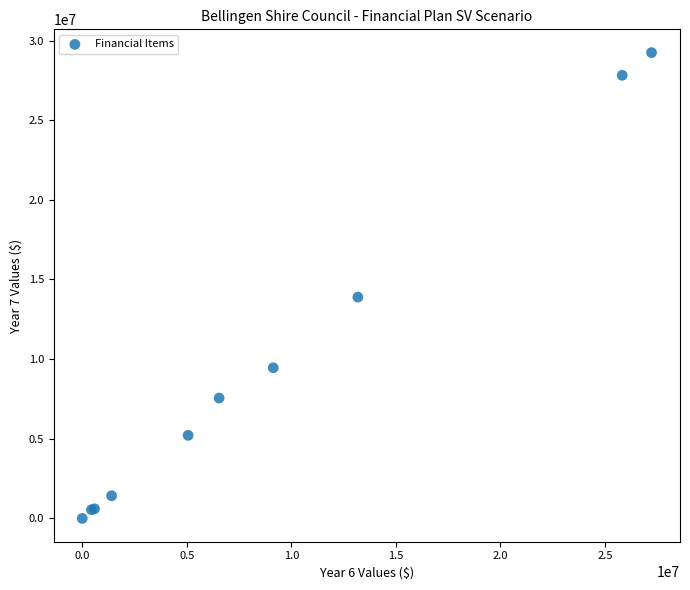

What Y value in the scatter plot is closest to 14620023?

13893326.1